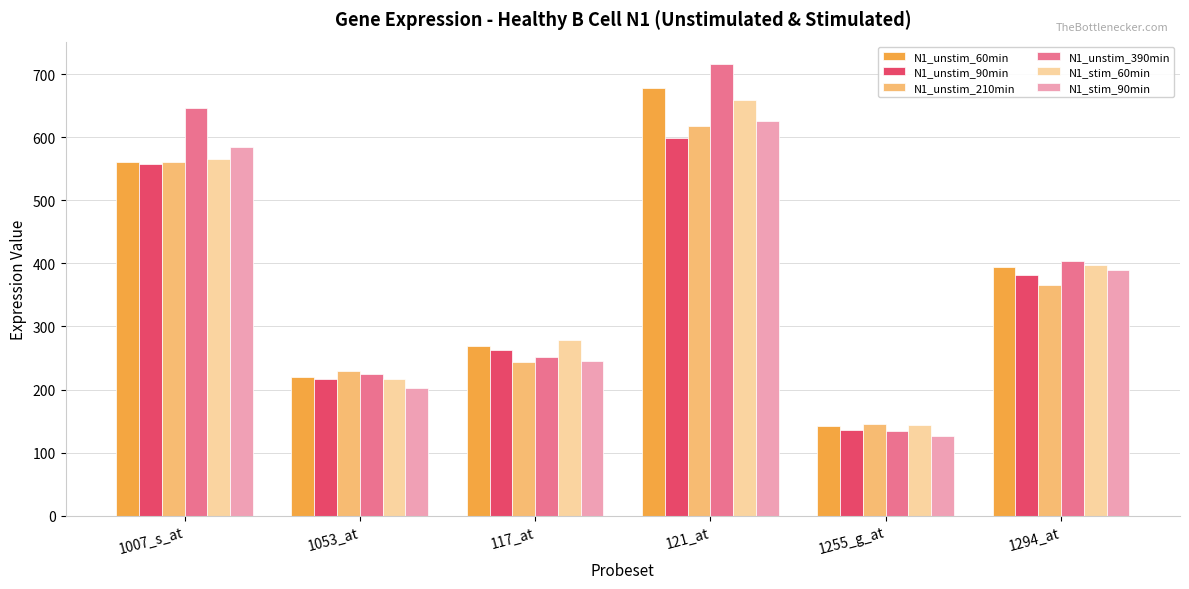

Rank the categories by N1_unstim_390min value from lowest to highest.

1255_g_at, 1053_at, 117_at, 1294_at, 1007_s_at, 121_at